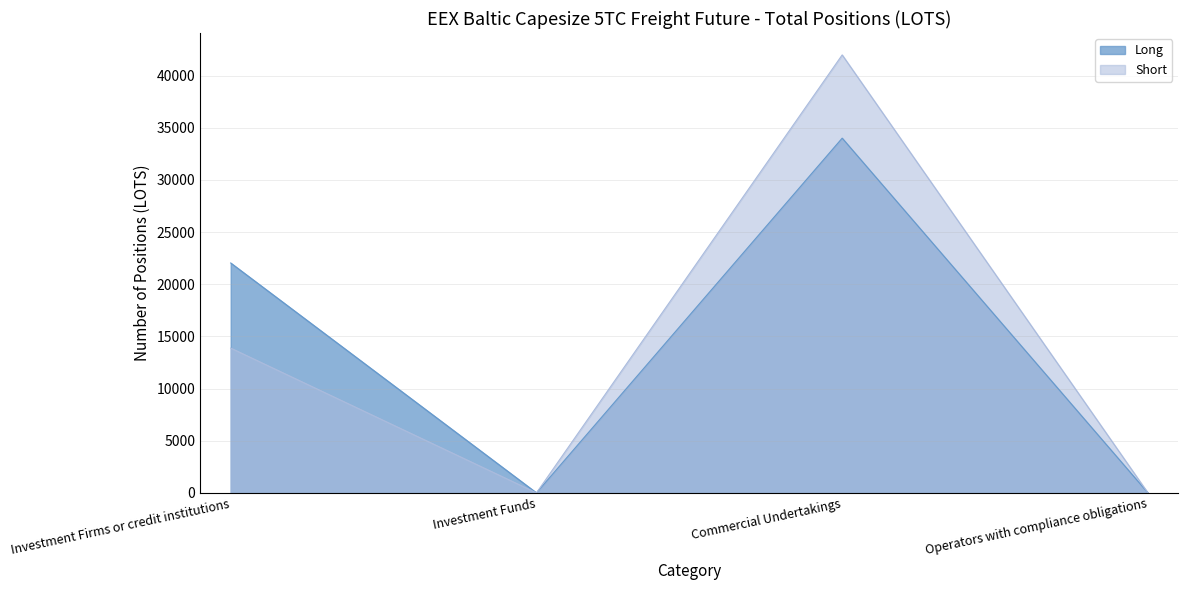

What is the label of the 1st point from the right?

Operators with compliance obligations